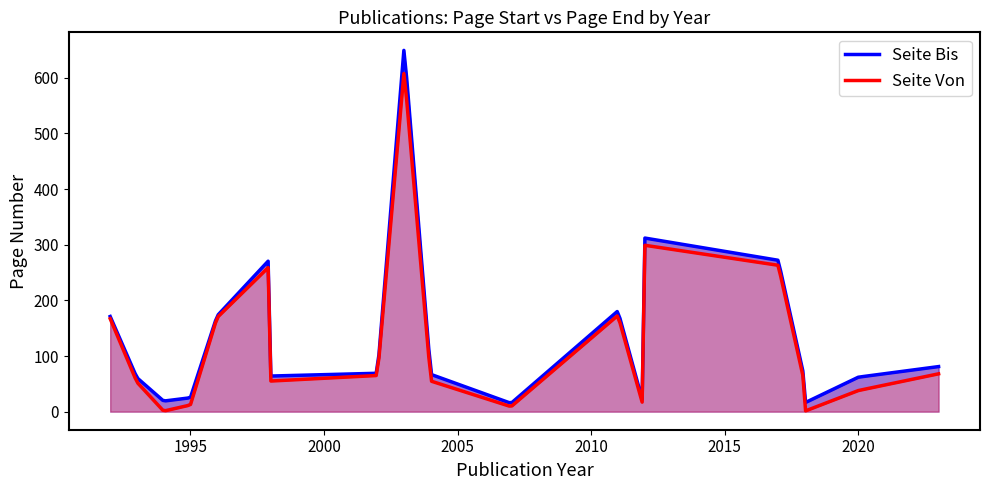

How many data points in Seite Bis are above 69?

9